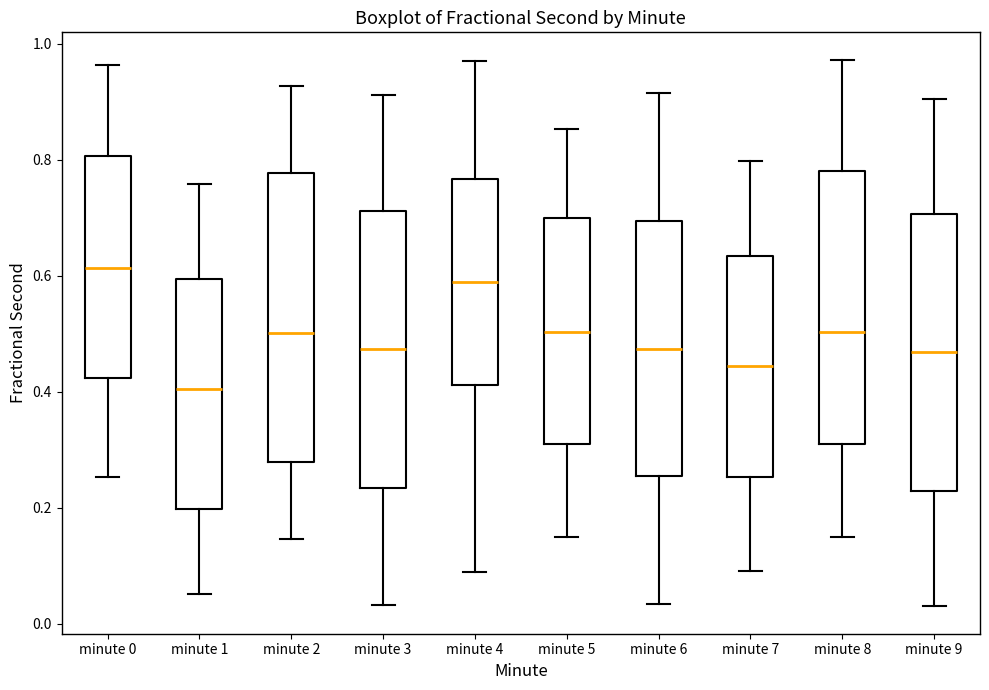

Where is the upper edge of the box for minute 3 on the y-axis? The values are not printed on the chart, so give them approximately, as read against the axis.

0.72